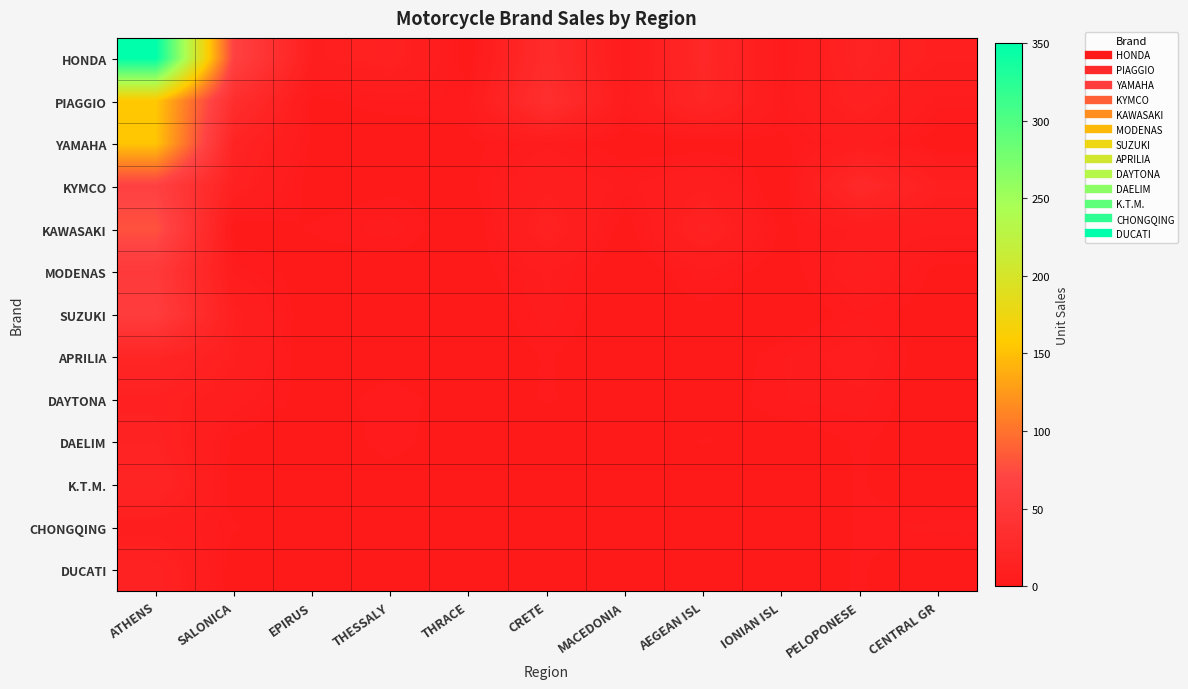

How many data points does each series have?

11